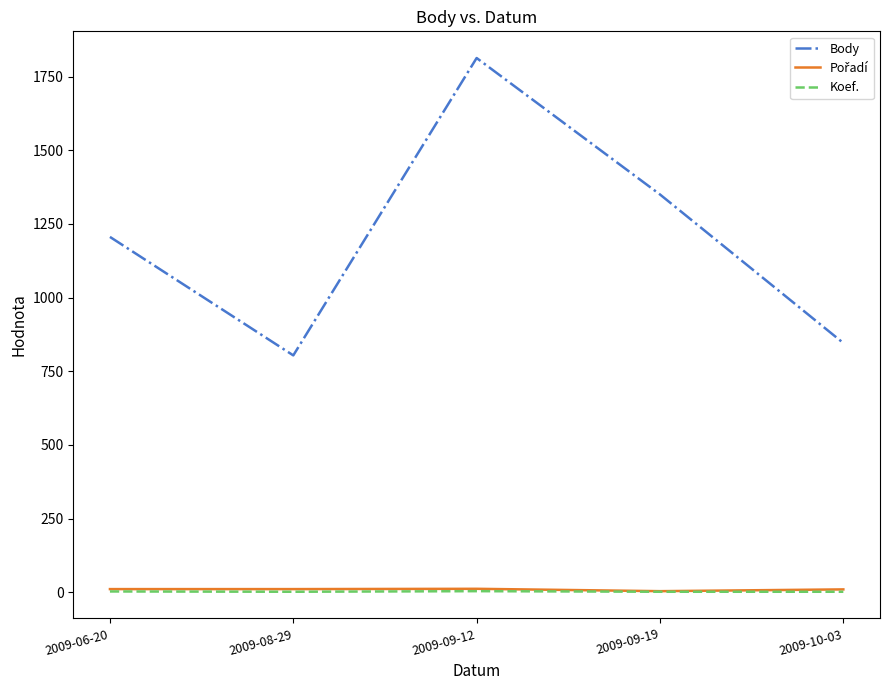

Which category has the lowest value in the Body series?

2009-08-29